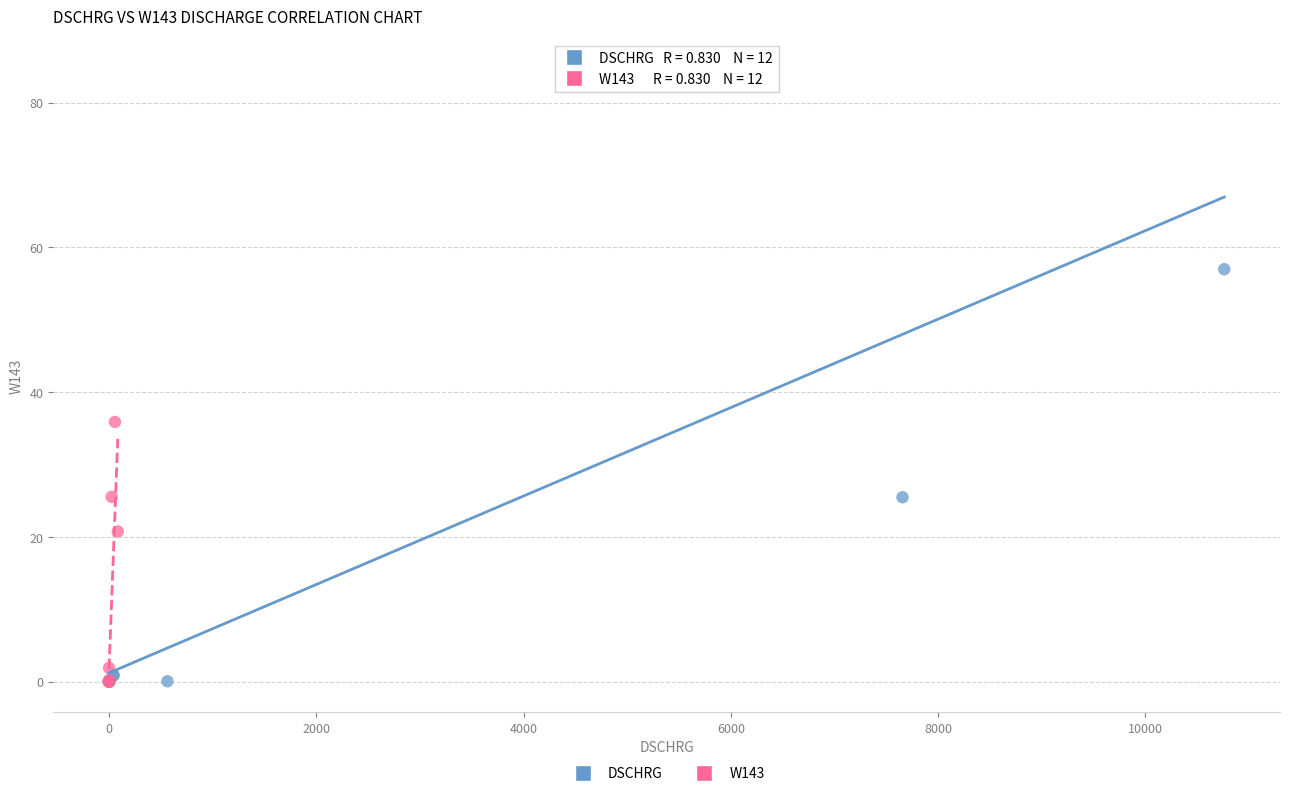

Which series has the widest spread of Y values?

DSCHRG